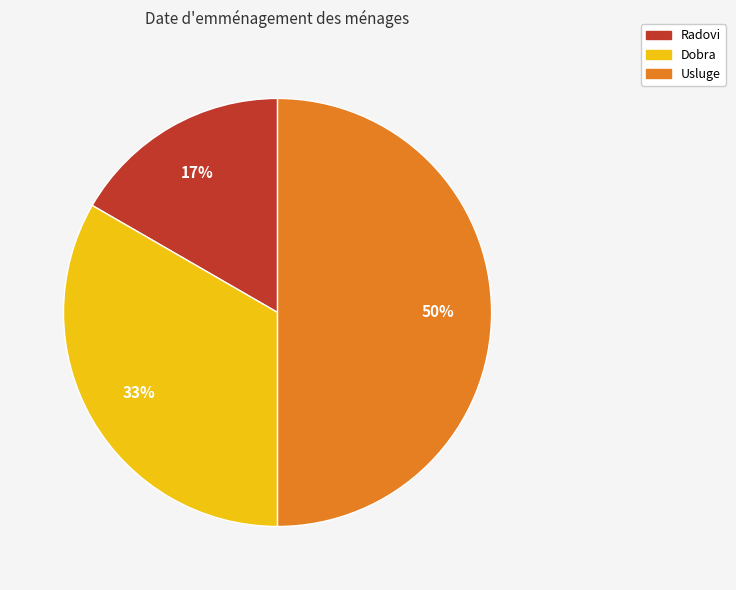

The Usluge slice represents 50% of the pie. True or false?

True